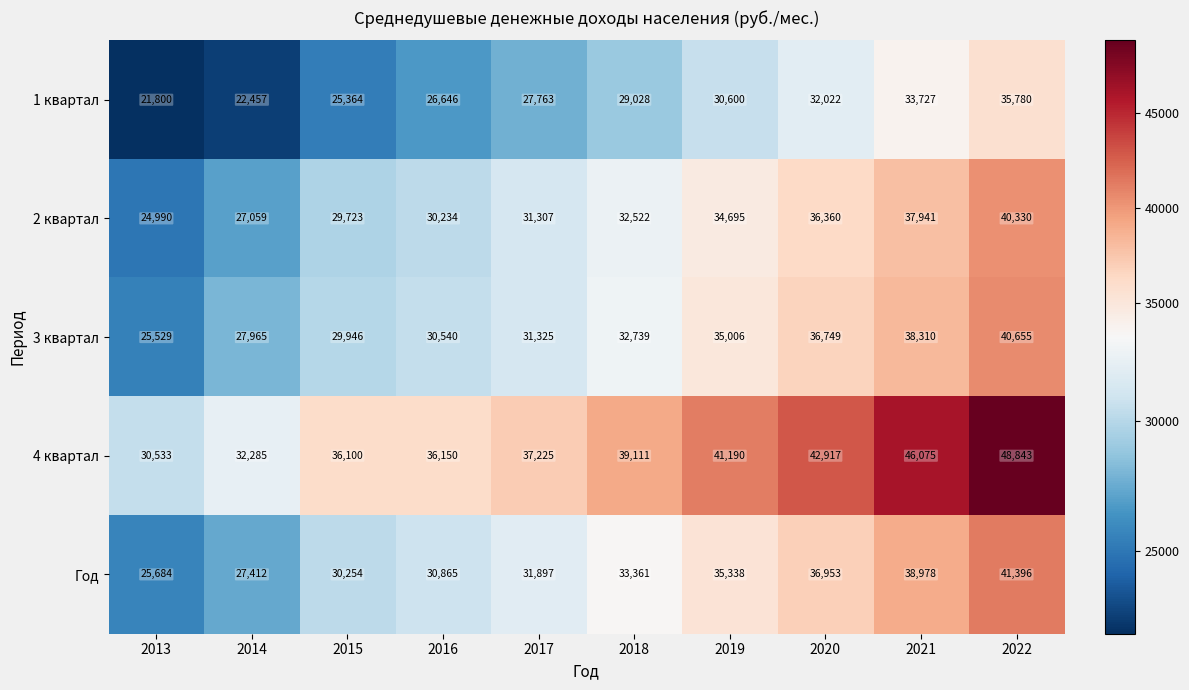

Which series changed the most between 2014 and 2017?

1 квартал